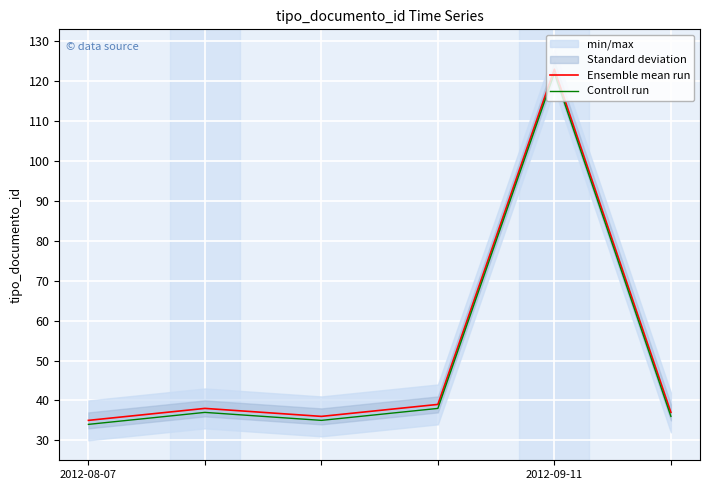

How many categories are shown in the chart?

6